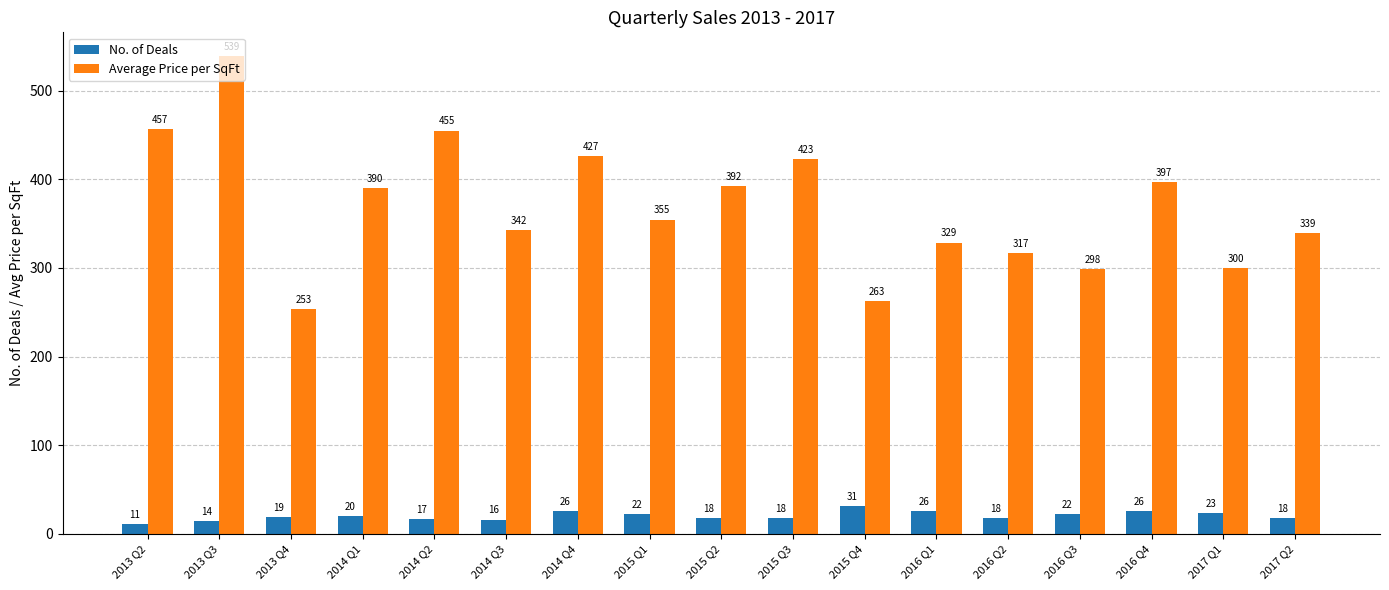

How many bars are there in total?

34